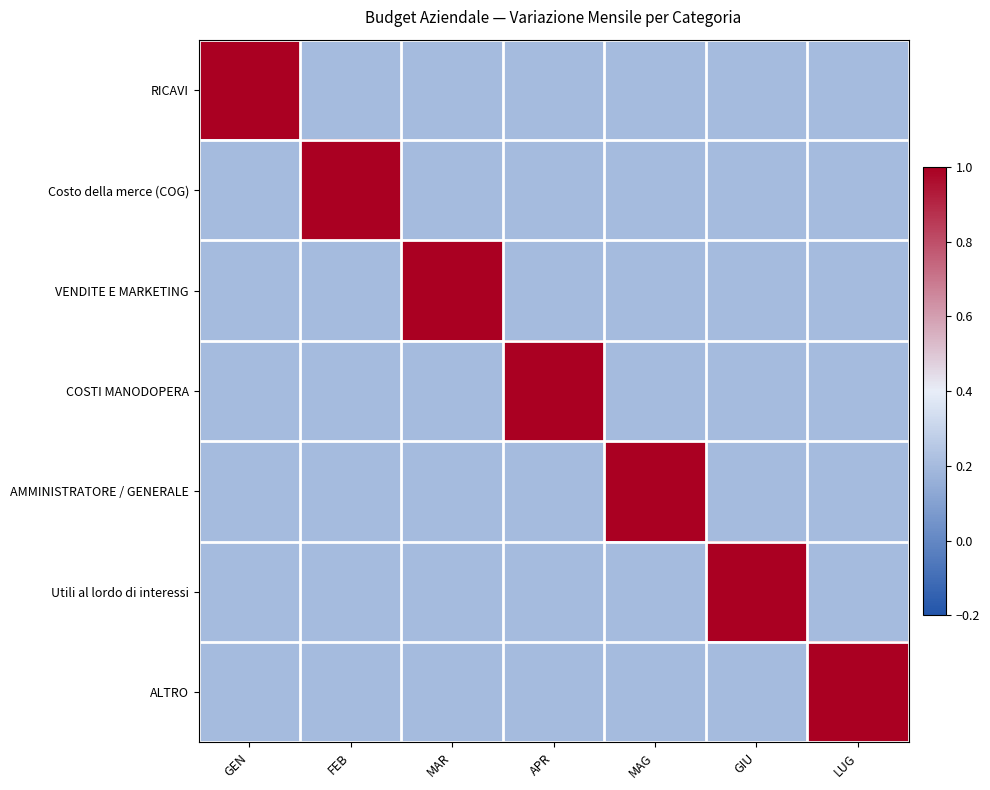

Which category has the lowest value across all series?

FEB